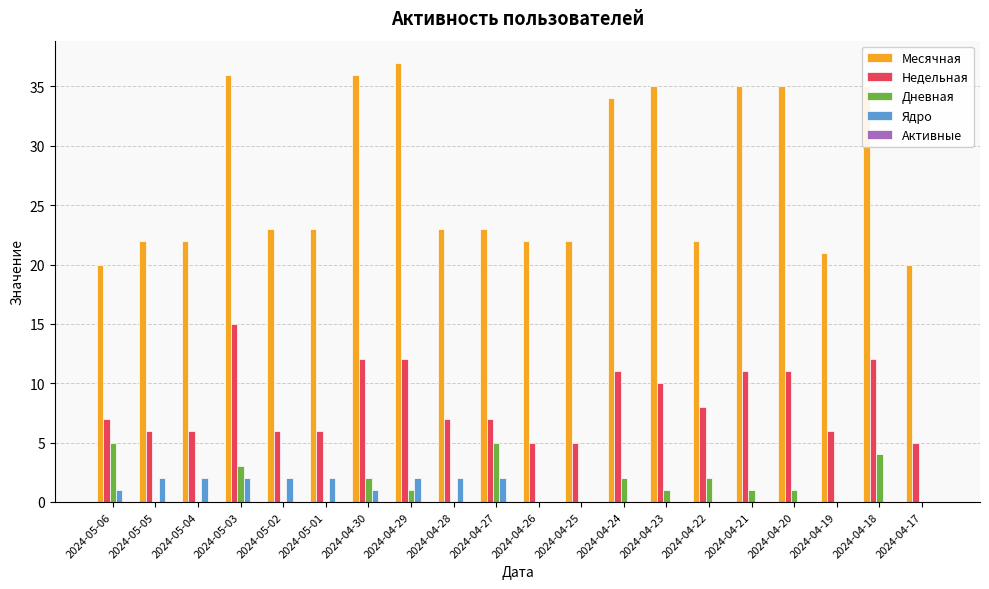

Are the bars grouped side by side (vs. stacked)?

Yes